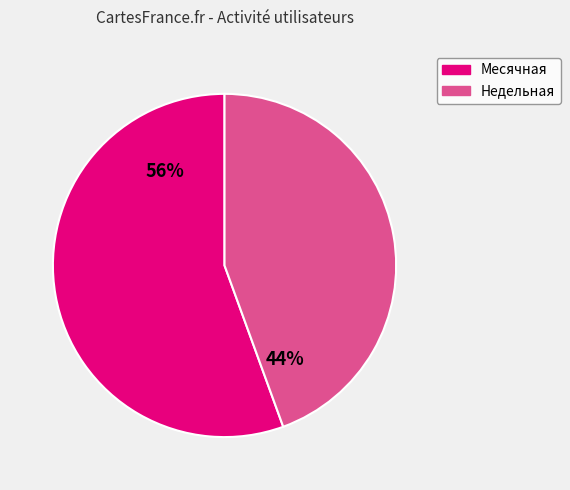

What is the ratio of the value at Месячная to the value at Недельная?

1.3